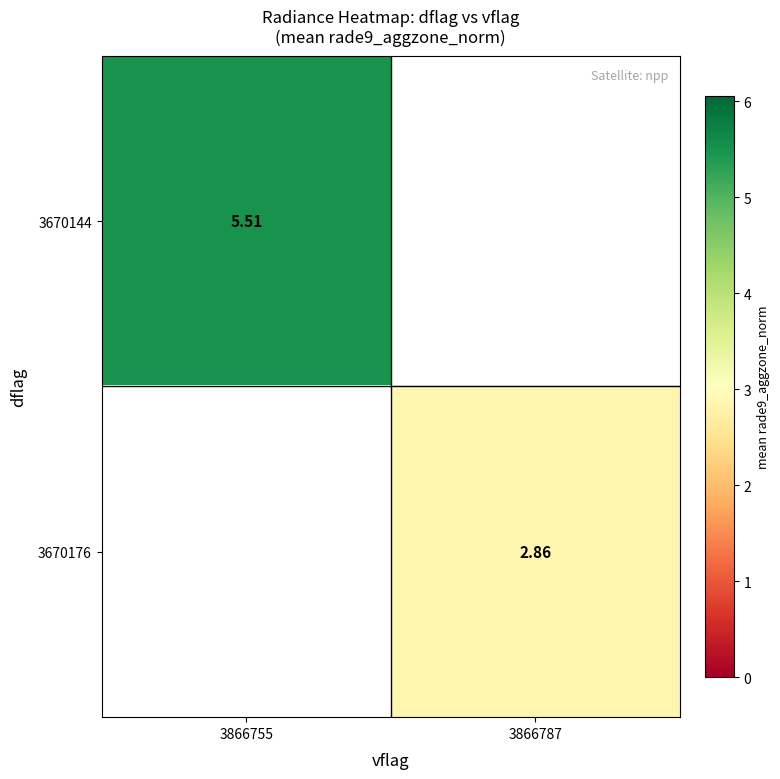

Which has a higher value, 3866787 or 3866755?

3866755